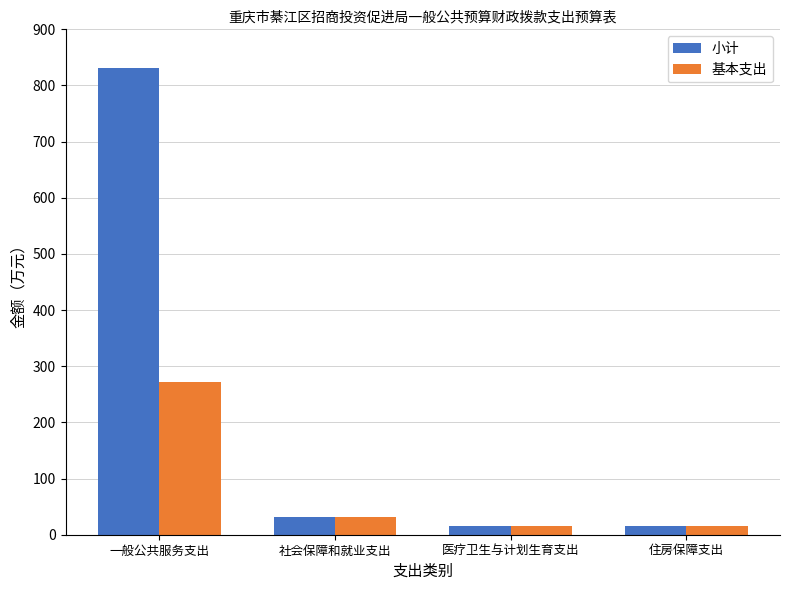

List the series in order of their overall mean, highest first.

小计, 基本支出